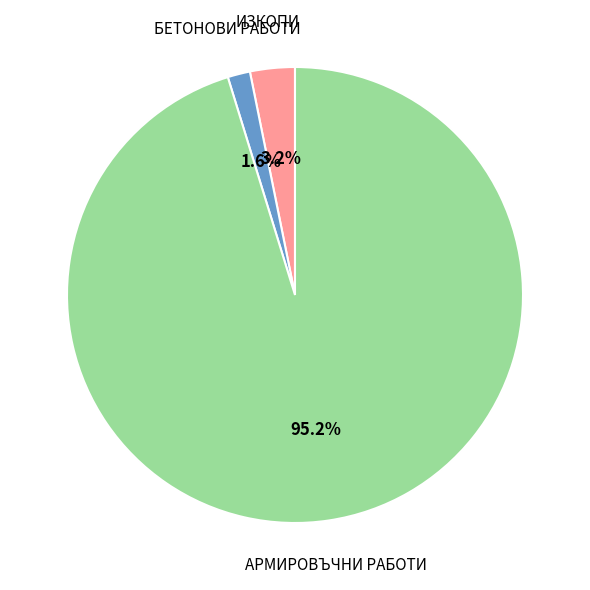

Is there a majority slice in this chart?

Yes